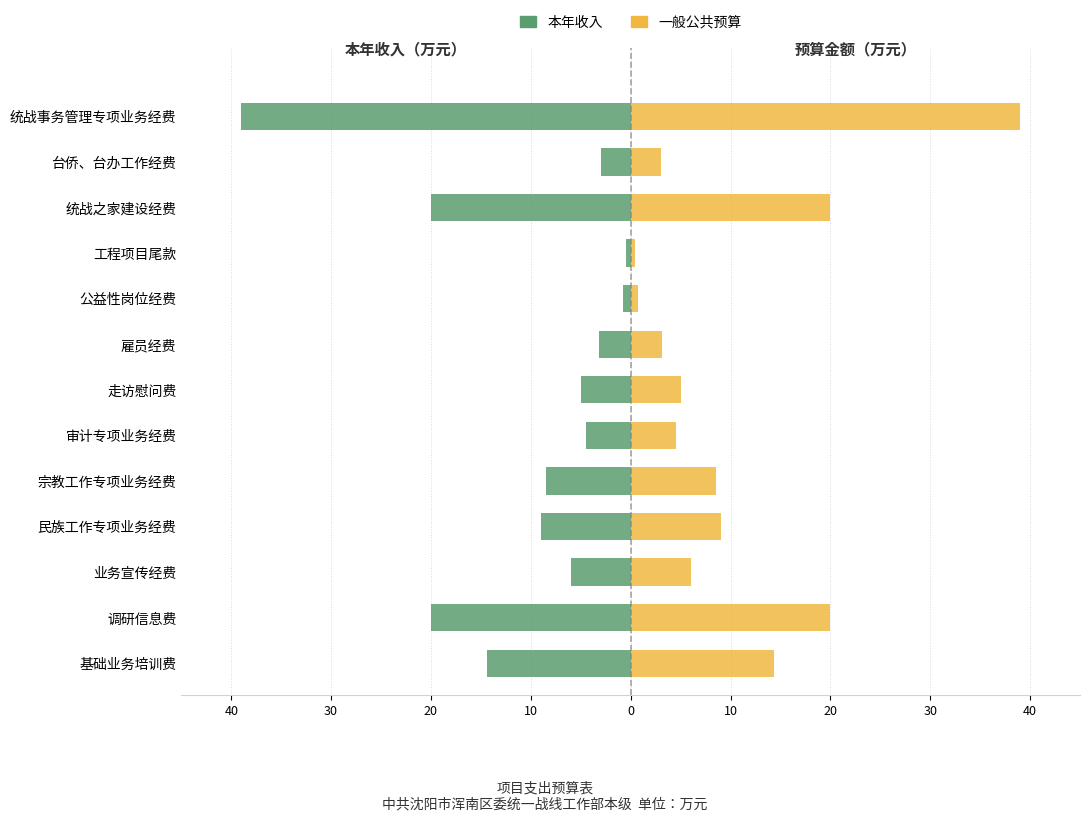

Rank the series by their average value, from lowest to highest.

本年收入, 一般公共预算